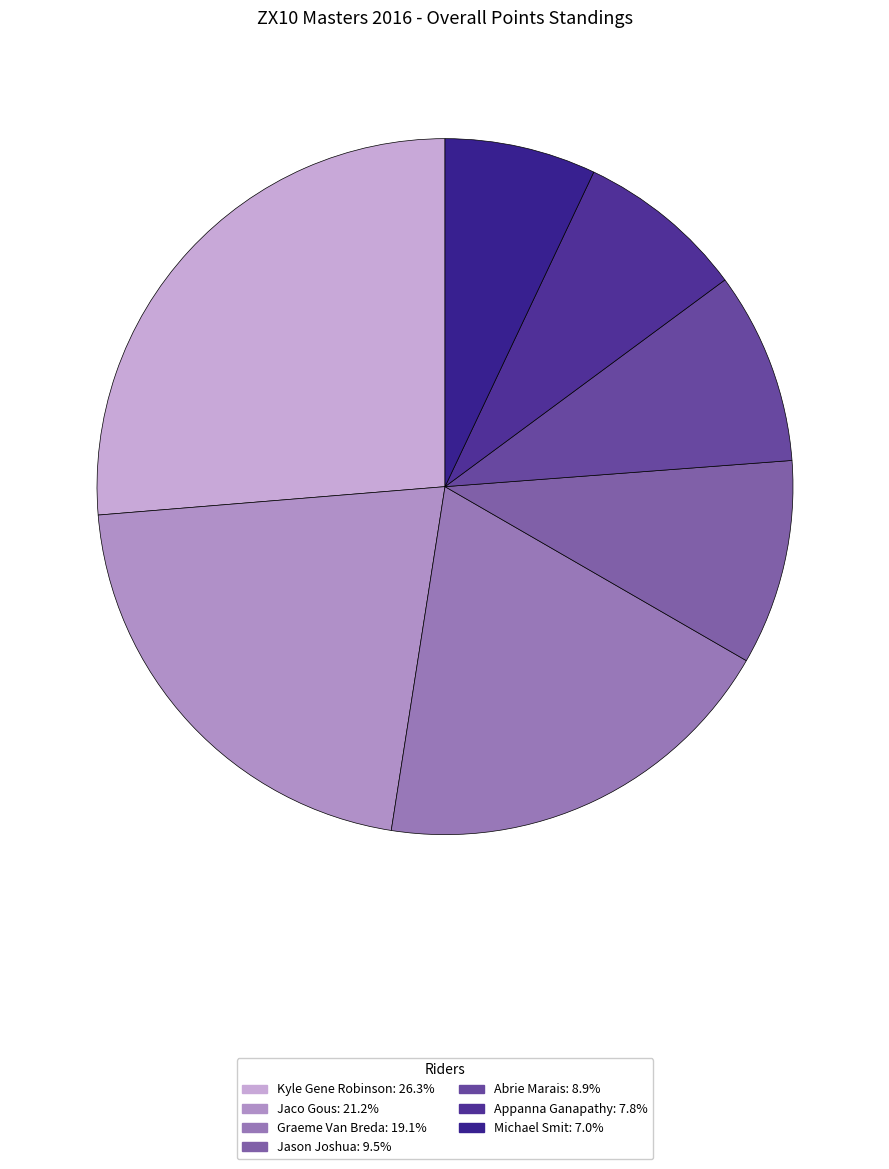

Which has a higher value, Jason Joshua or Graeme Van Breda?

Graeme Van Breda